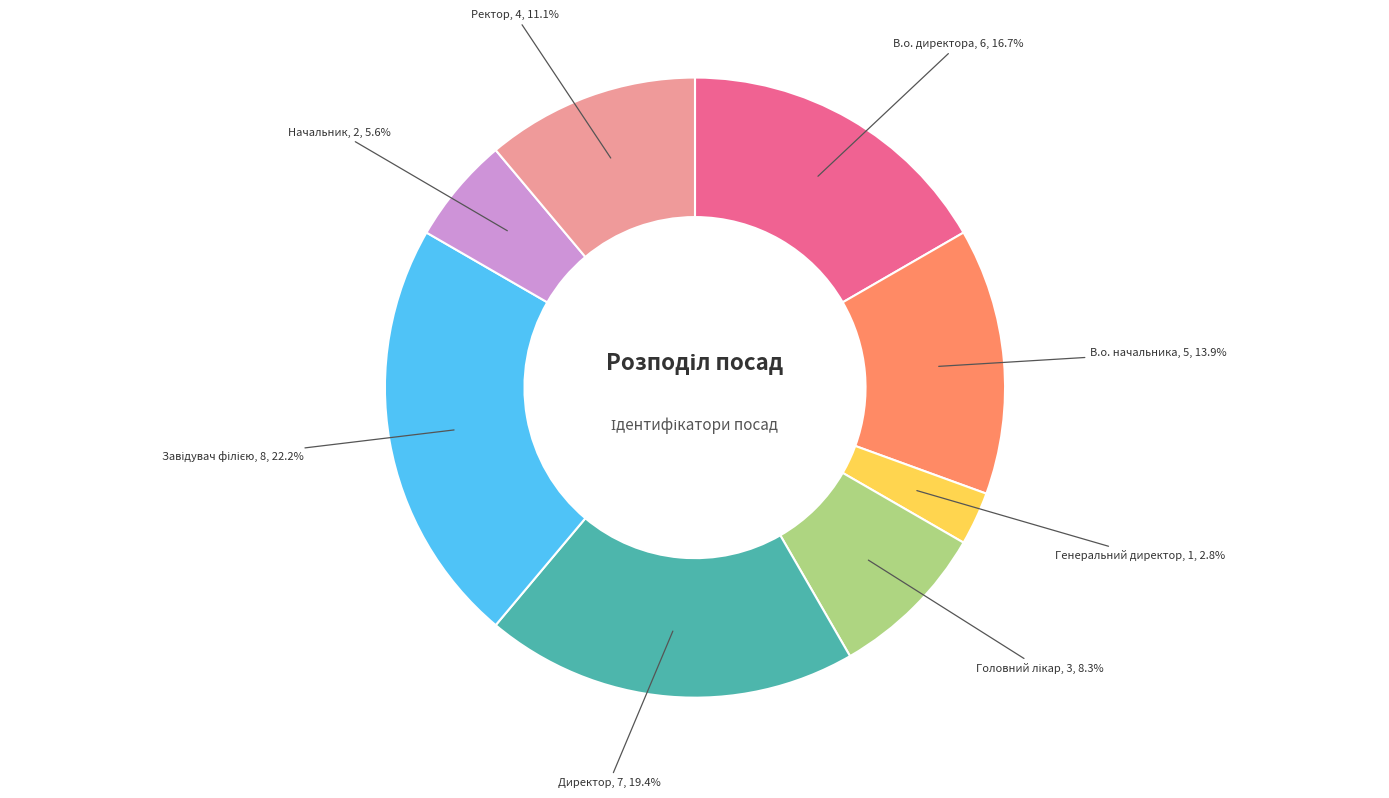

Is there any slice that represents more than half of the pie?

No